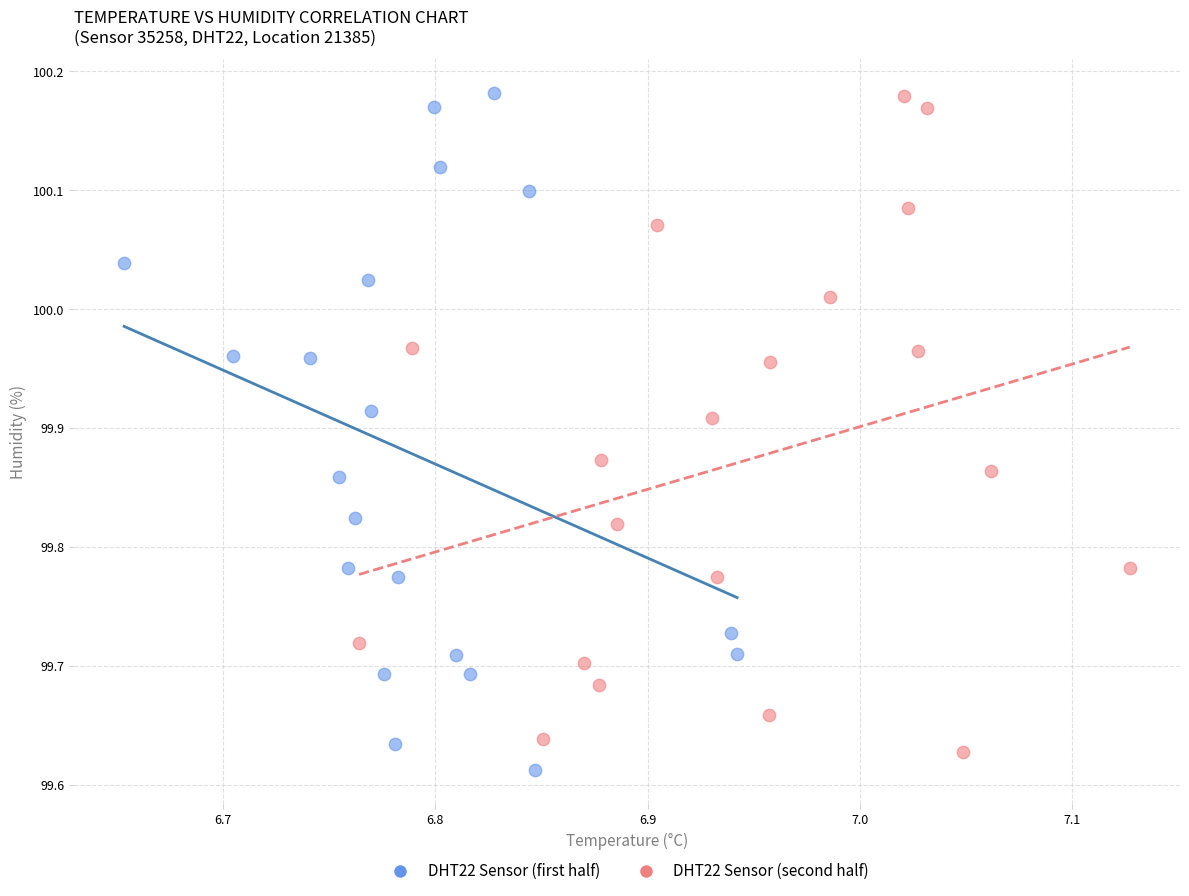

What are all the series names shown in the legend?

DHT22 Sensor (first half), DHT22 Sensor (second half)